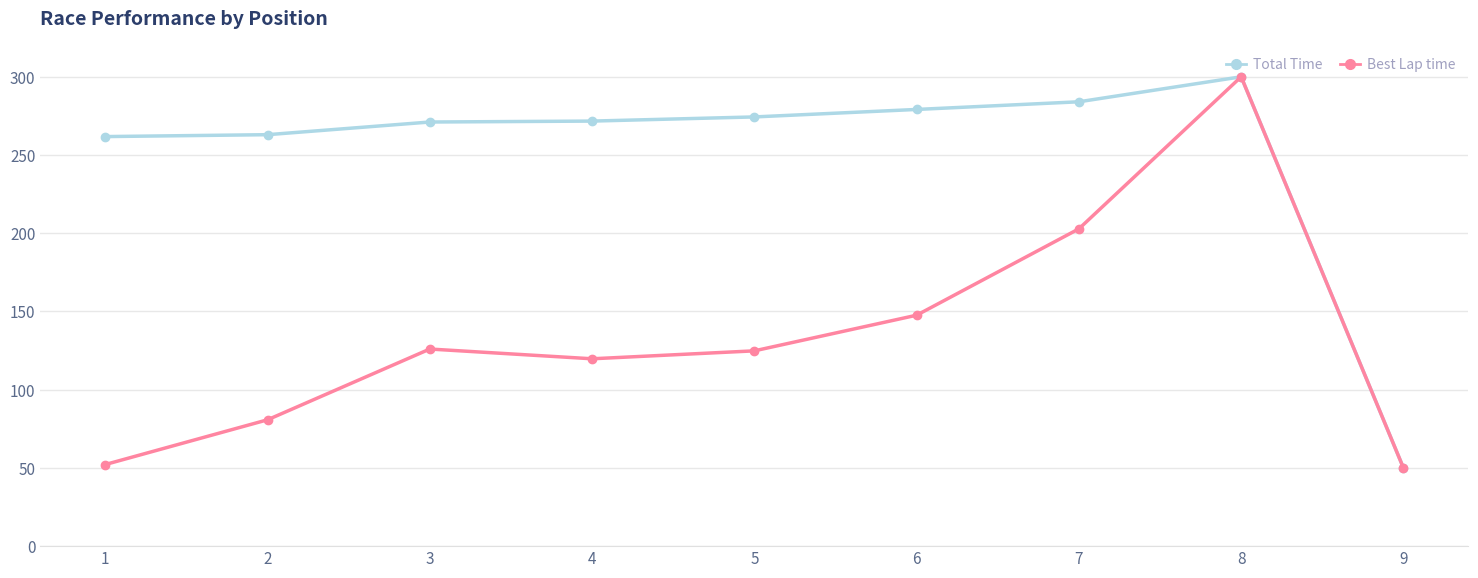

What is the sum of the Best Lap time values at 9 and 5?

174.8